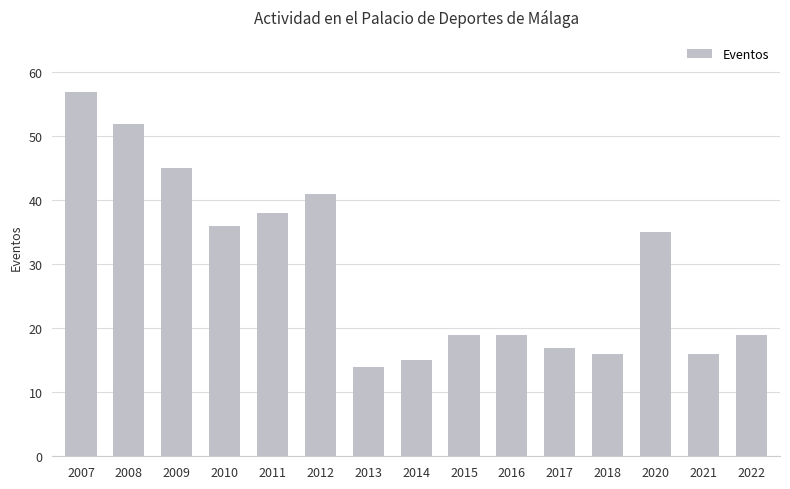

Which category has the lowest value across all series?

2013